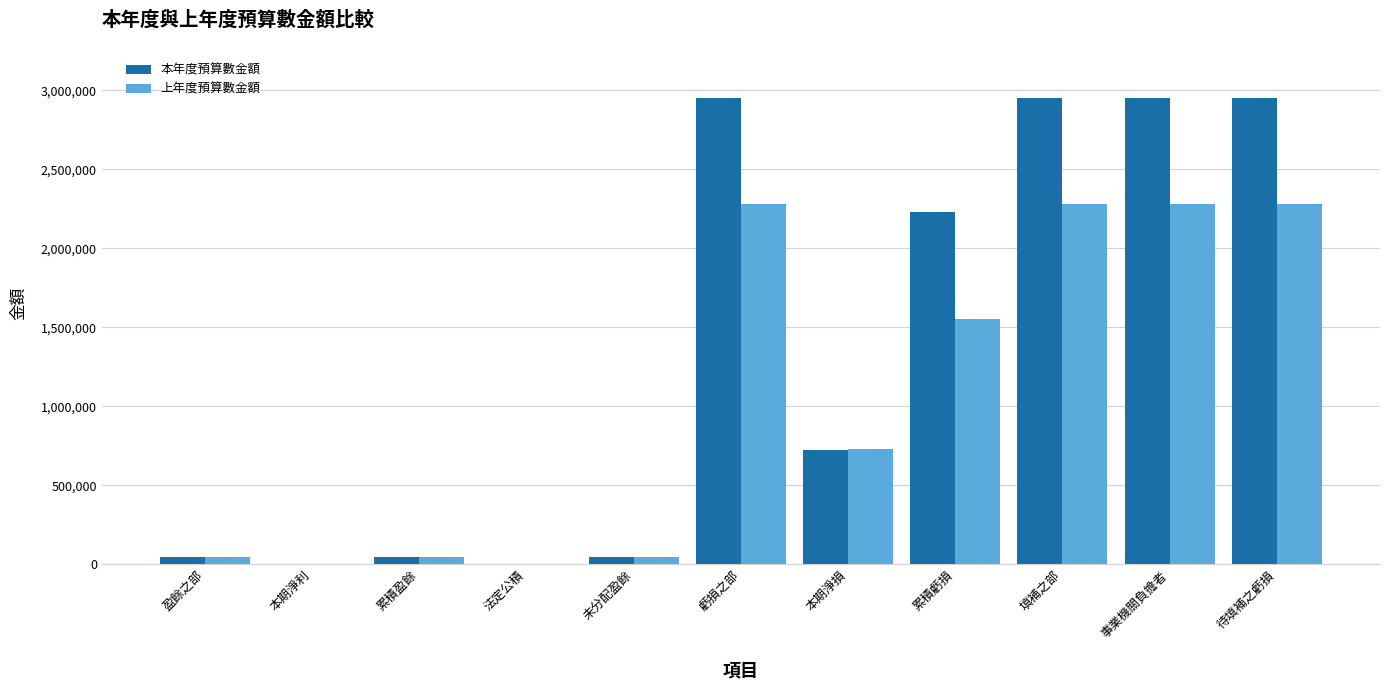

Is it true that 本年度預算數金額 equals 1336988 at 填補之部?

False